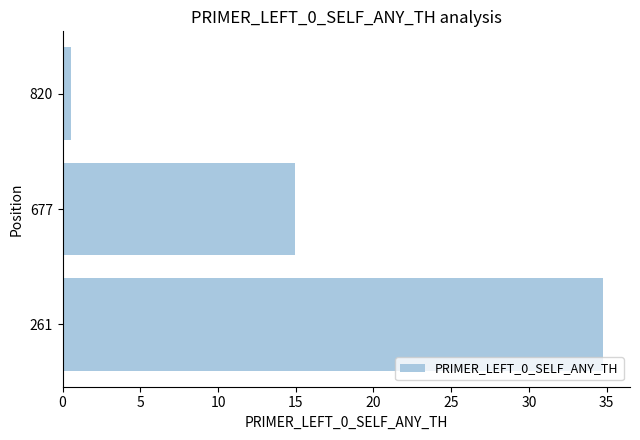

Reading bottom to top, extract all data points from this chart.

34.8	15.0	0.5